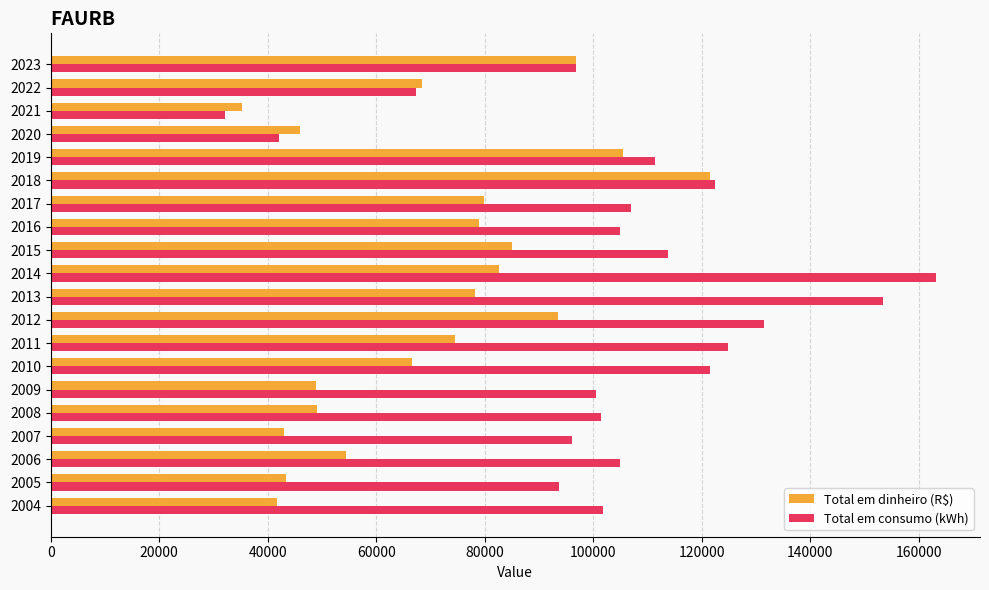

What is the total value across all series at 2017?

186946.0